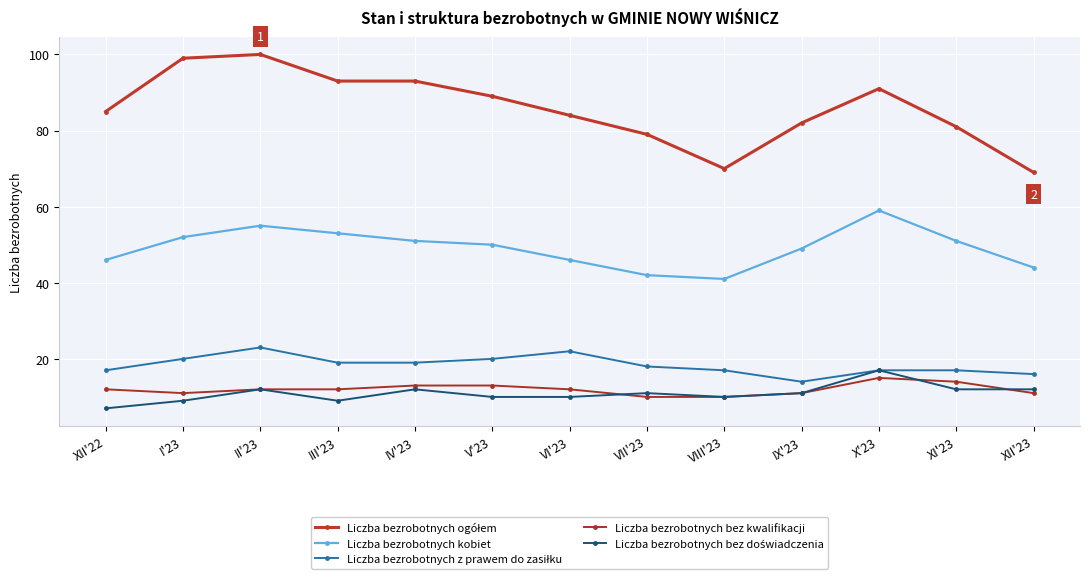

Does the chart display data point markers on the line(s)?

Yes